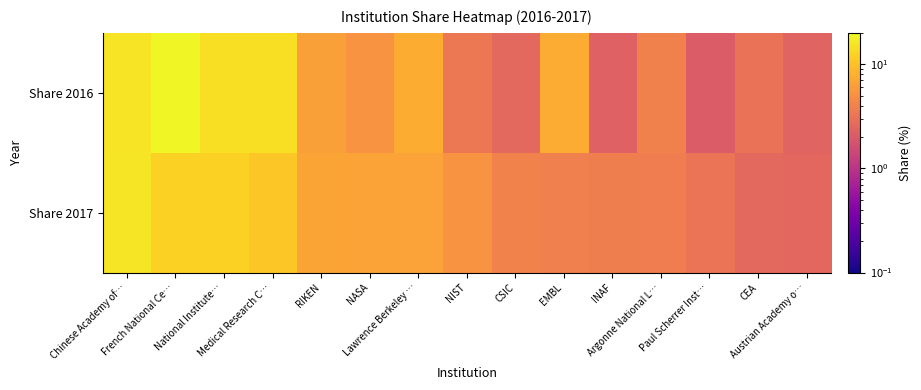

Between NASA and Lawrence Berkeley …, which series saw the biggest shift?

Share 2016